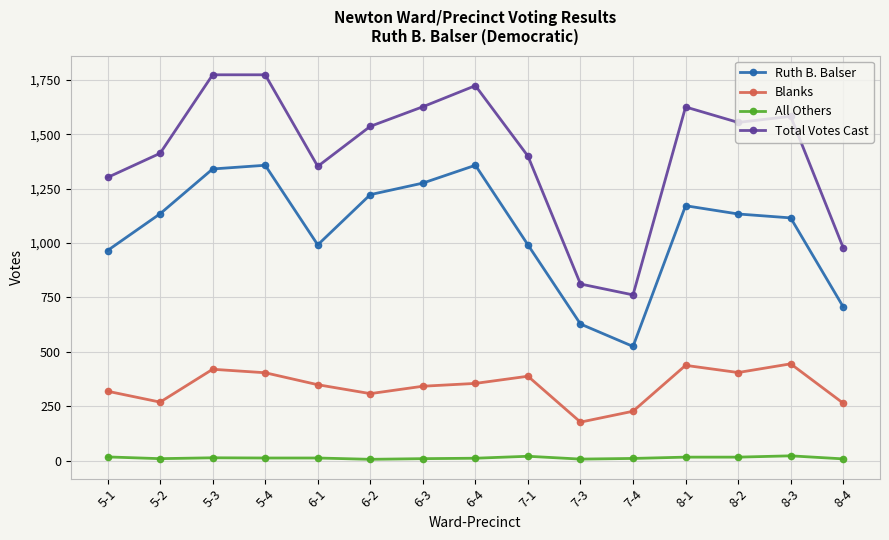

What is the lowest value of the Ruth B. Balser series?

525